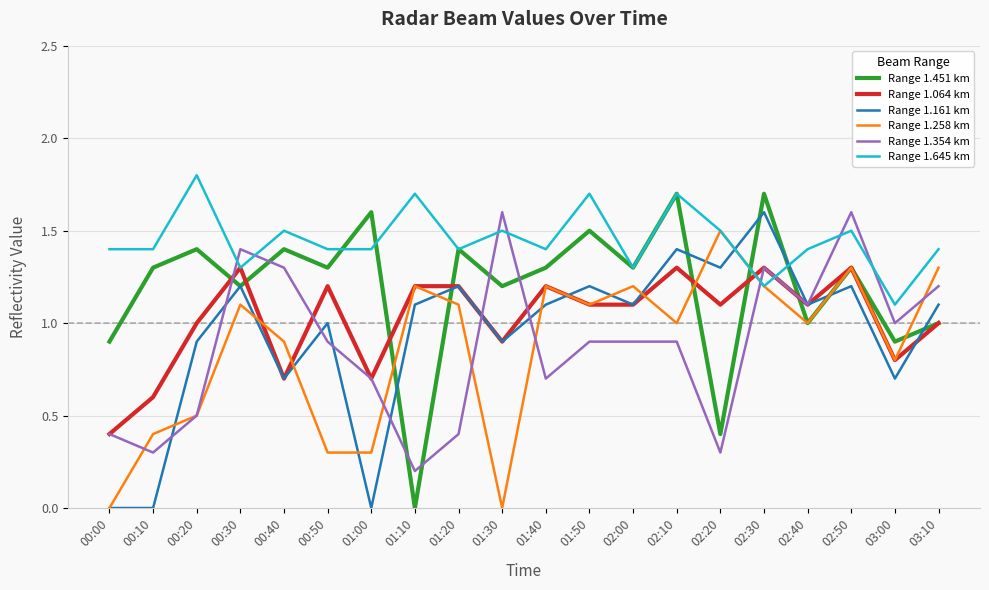

What are all the series names shown in the legend?

Range 1.451 km, Range 1.064 km, Range 1.161 km, Range 1.258 km, Range 1.354 km, Range 1.645 km